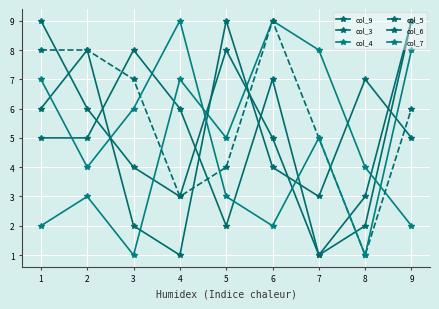

Where do col_9 and col_4 first cross each other?

3 and 4